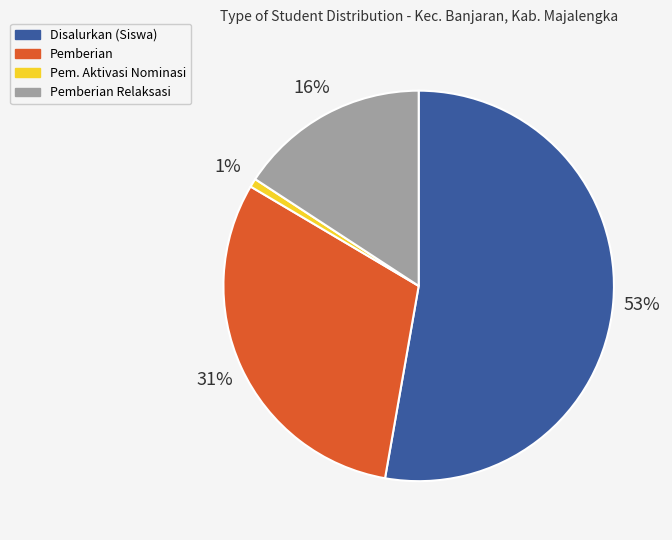

Does any single category account for the majority?

Yes